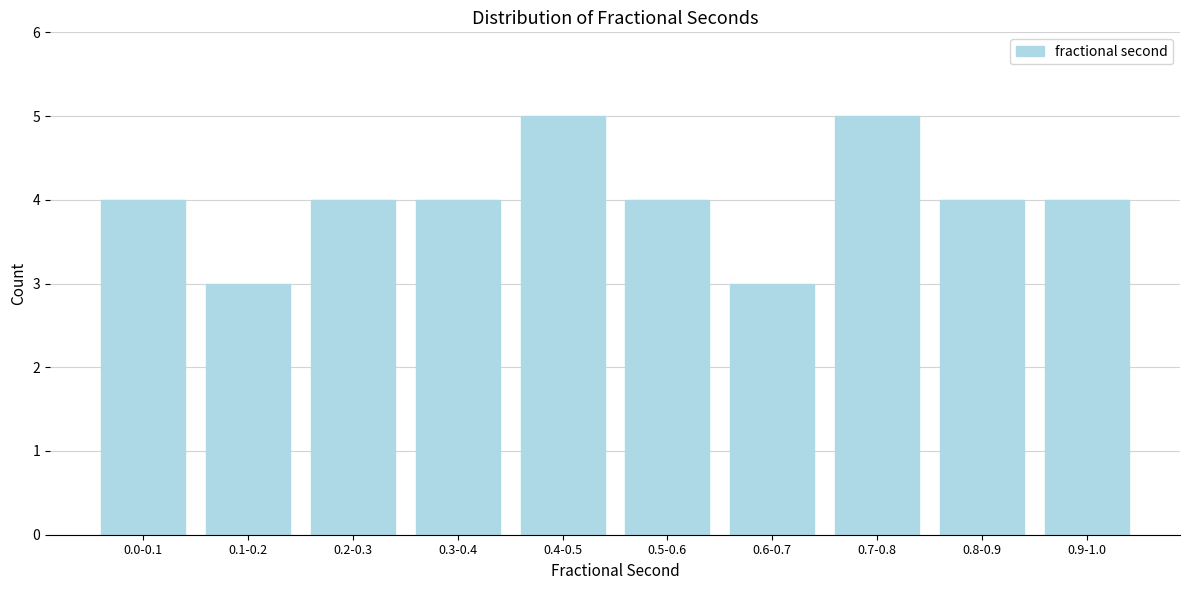

Reading left to right, what are all the values shown in this chart?

4	3	4	4	5	4	3	5	4	4